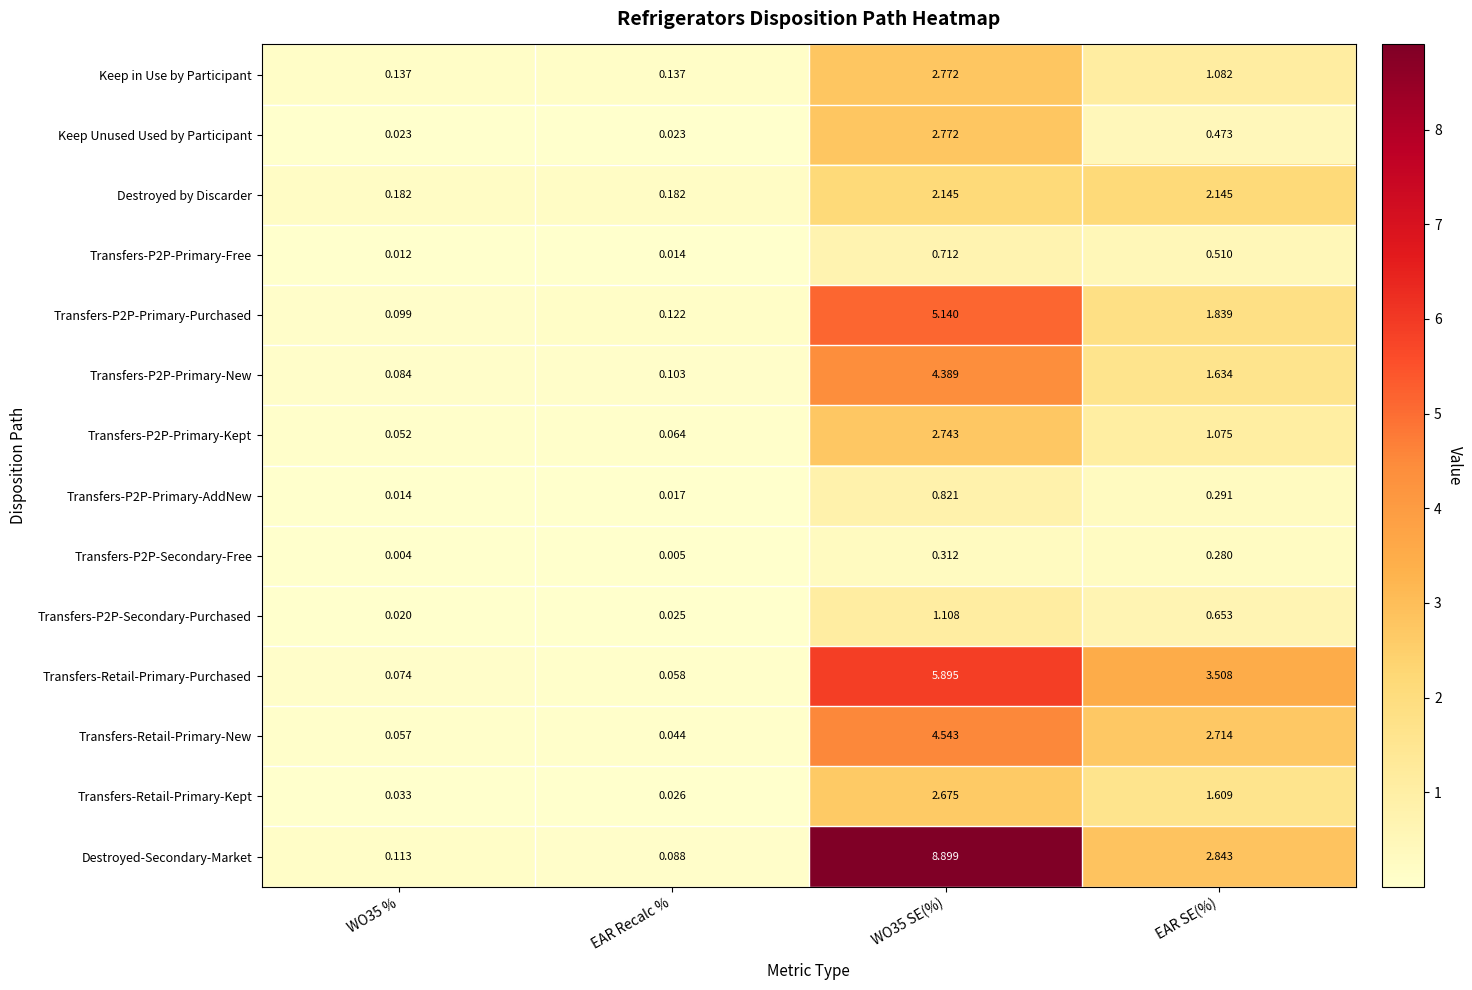

At EAR Recalc %, list the series in order from smallest to largest.

Transfers-P2P-Secondary-Free, Transfers-P2P-Primary-Free, Transfers-P2P-Primary-AddNew, Keep Unused Used by Participant, Transfers-P2P-Secondary-Purchased, Transfers-Retail-Primary-Kept, Transfers-Retail-Primary-New, Transfers-Retail-Primary-Purchased, Transfers-P2P-Primary-Kept, Destroyed-Secondary-Market, Transfers-P2P-Primary-New, Transfers-P2P-Primary-Purchased, Keep in Use by Participant, Destroyed by Discarder